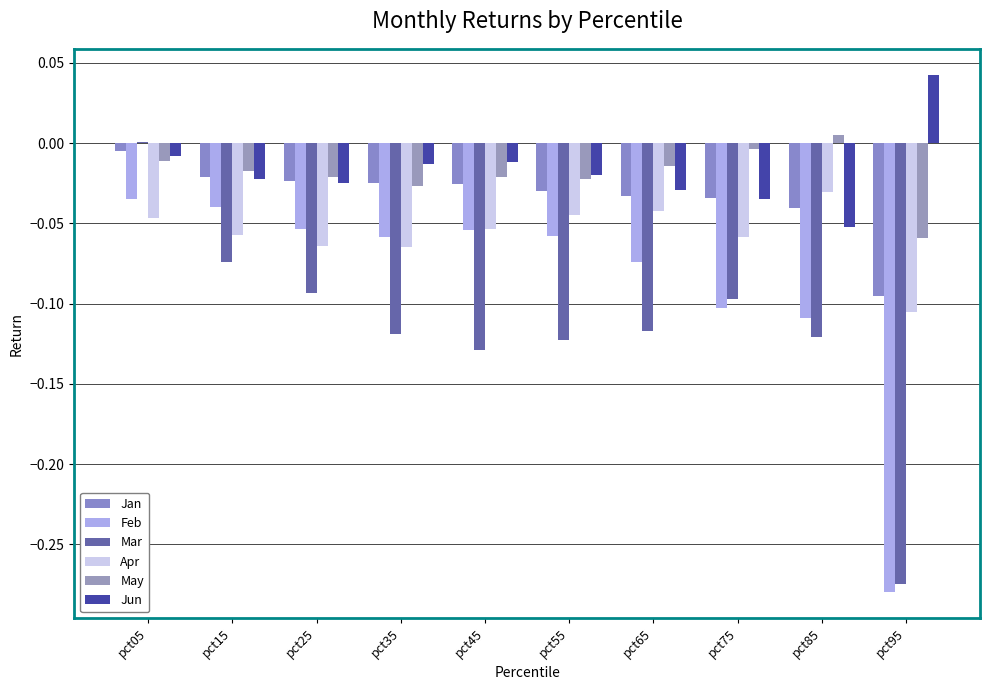

The value of Mar at pct65 is -0.2. True or false?

False